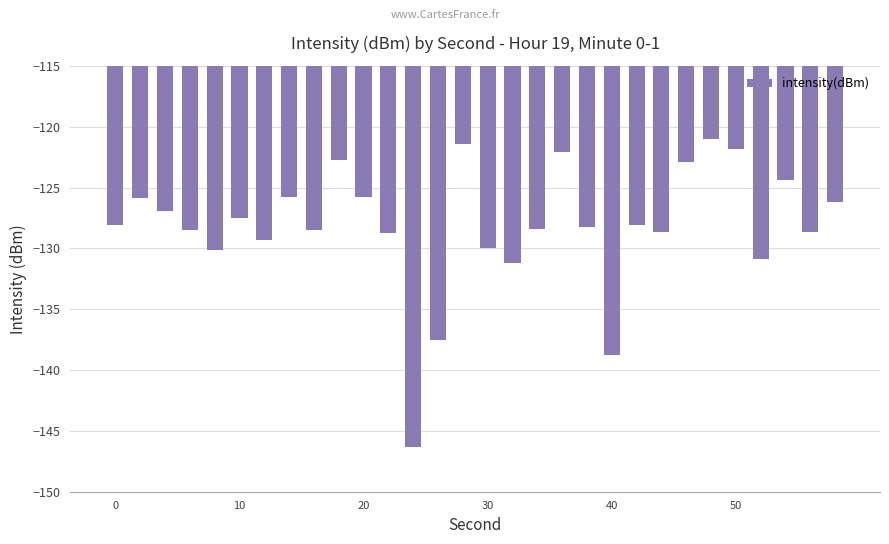

What is the greatest value displayed?

-121.0